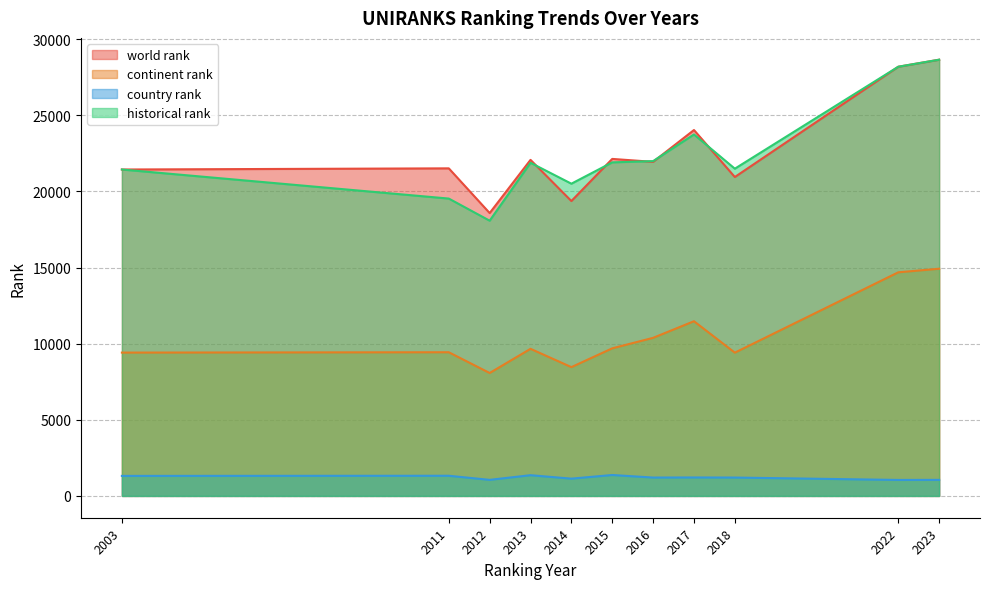

Which series ends up on top after the final intersection of world rank and historical rank?

historical rank